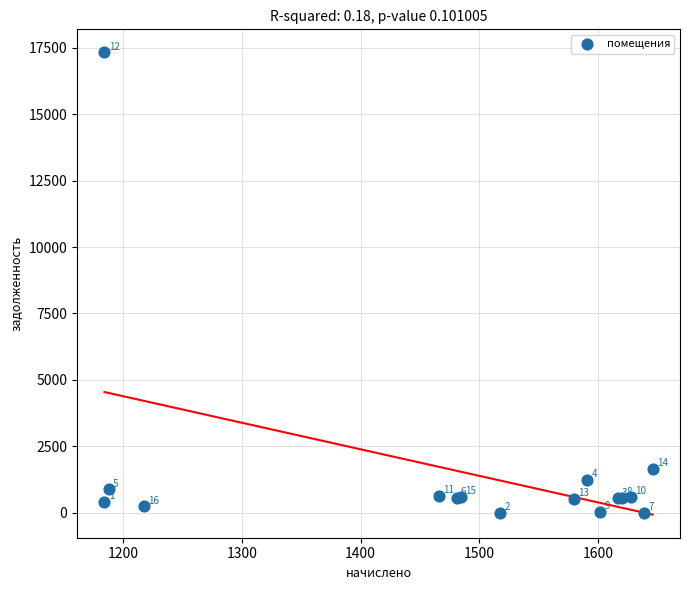

What Y value in the scatter plot is closest to 8660?

1648.5